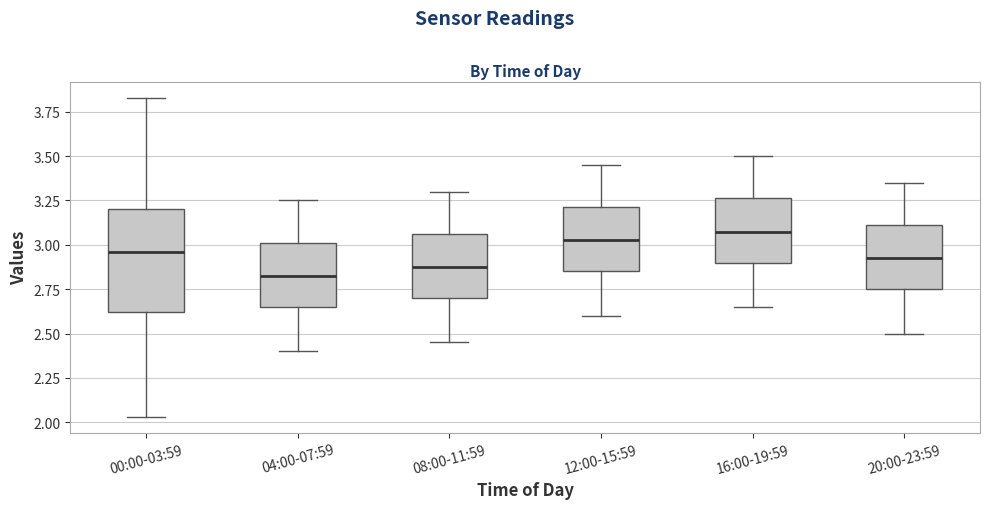

Reading left to right, transcribe this box plot: for each box, give where its median line is, the range the box spans, and where its two whiskers end, as read against the y-axis. The values are not printed on the chart, so give them approximately, as read against the axis.

00:00-03:59: median 2.95, box 2.60 to 3.20, whiskers 2.05 to 3.85
04:00-07:59: median 2.85, box 2.65 to 3.00, whiskers 2.40 to 3.25
08:00-11:59: median 2.90, box 2.70 to 3.05, whiskers 2.45 to 3.30
12:00-15:59: median 3.05, box 2.85 to 3.20, whiskers 2.60 to 3.45
16:00-19:59: median 3.10, box 2.90 to 3.25, whiskers 2.65 to 3.50
20:00-23:59: median 2.95, box 2.75 to 3.10, whiskers 2.50 to 3.35